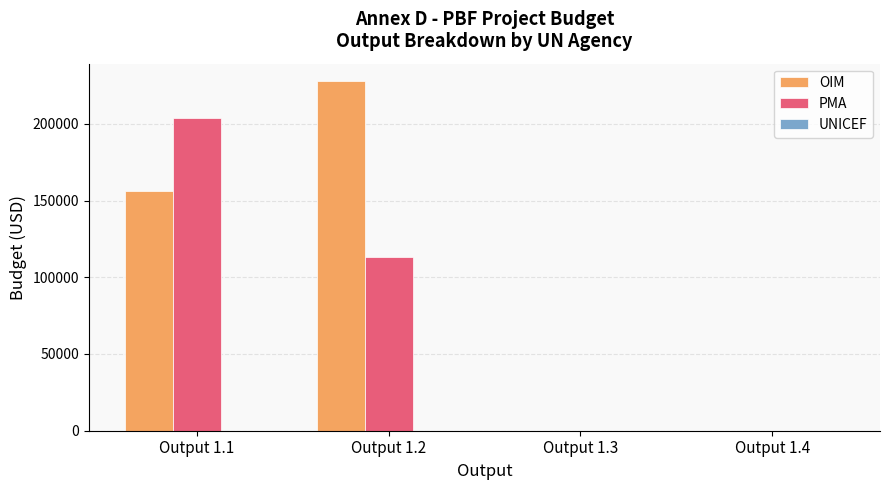

How many series are shown in this chart?

2